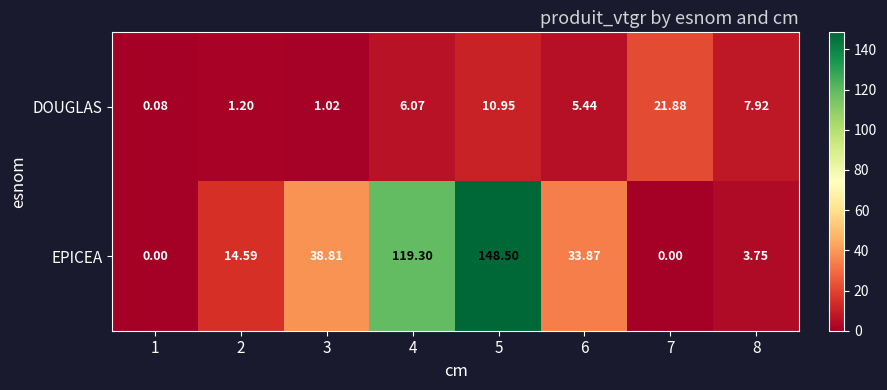

Which series has the widest spread of values?

EPICEA